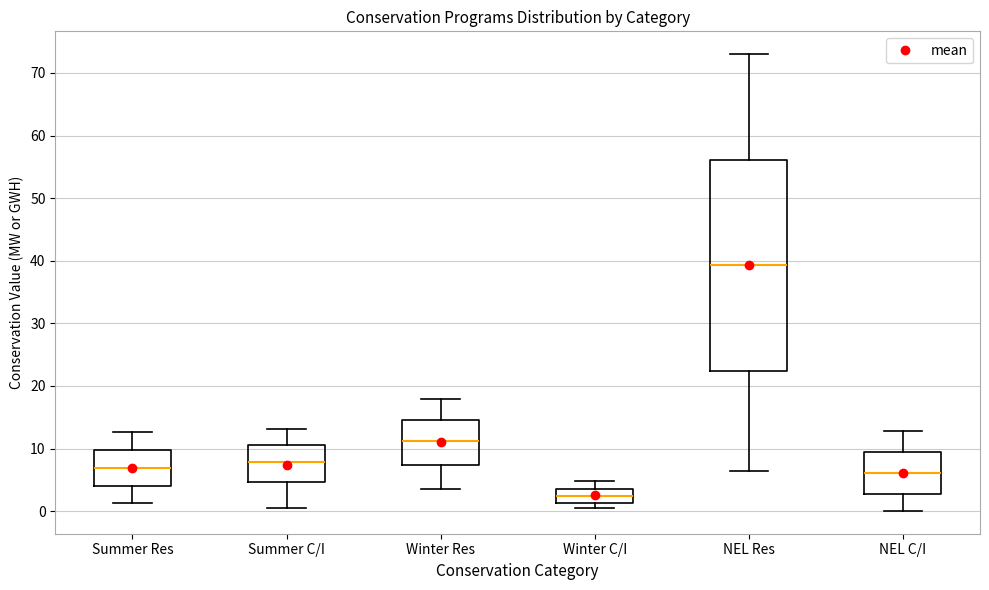

Where is the upper edge of the box for Summer C/I on the y-axis? The values are not printed on the chart, so give them approximately, as read against the axis.

11